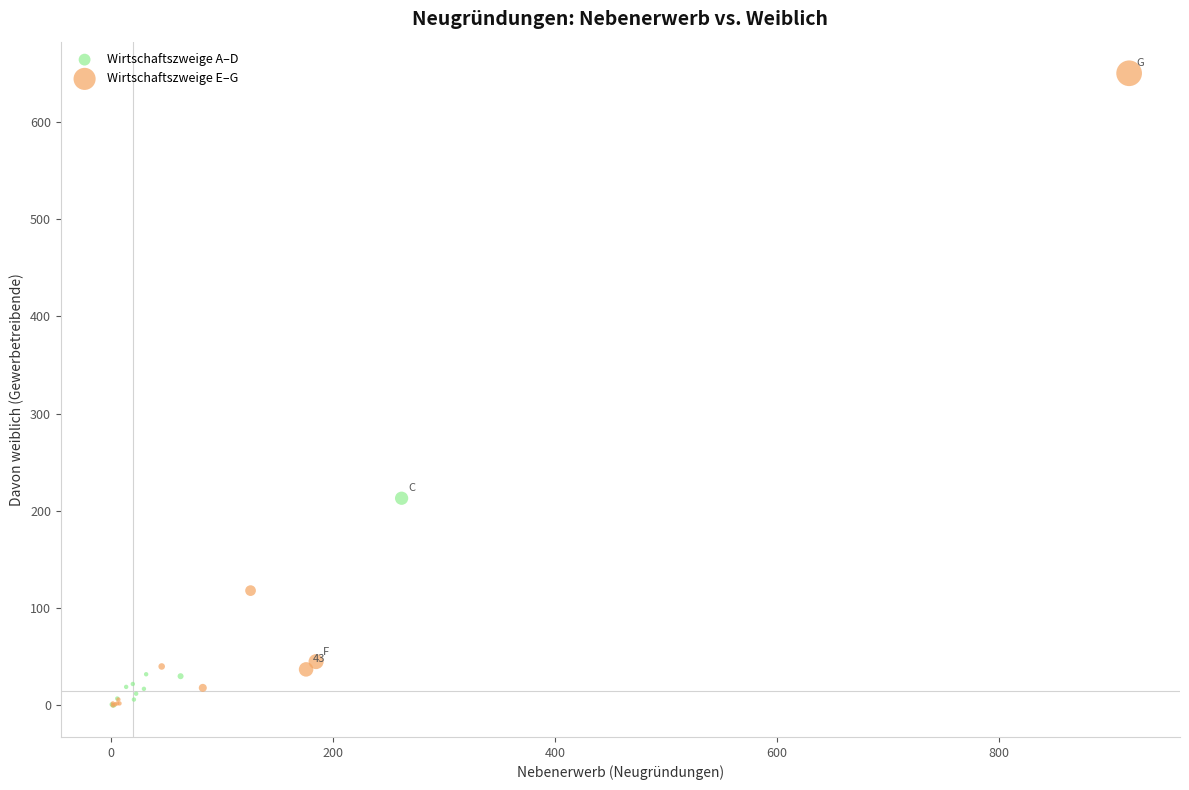

Which series has the widest spread of Y values?

Wirtschaftszweige E–G